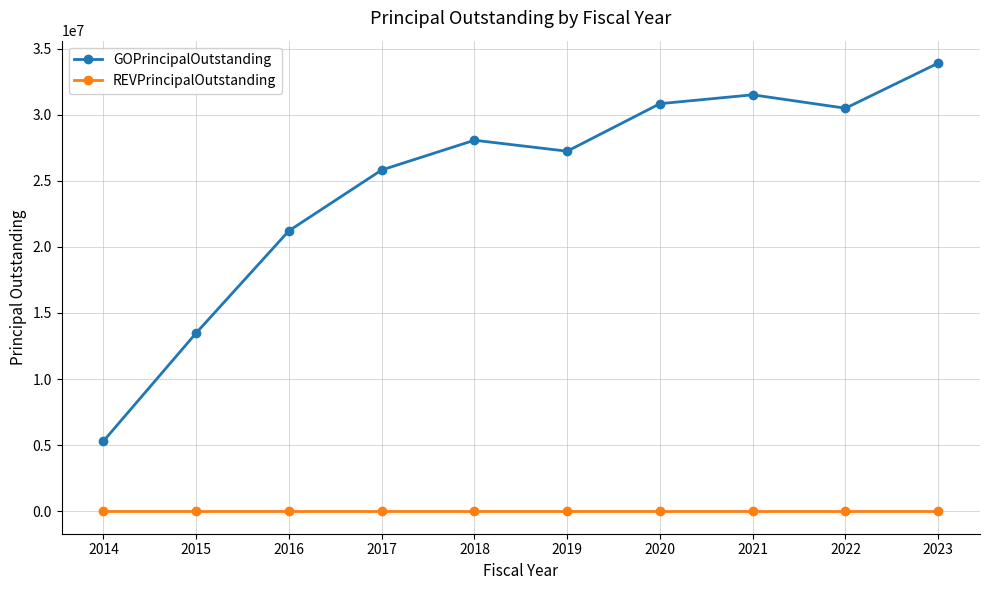

True or false: GOPrincipalOutstanding and REVPrincipalOutstanding intersect in this chart.

False